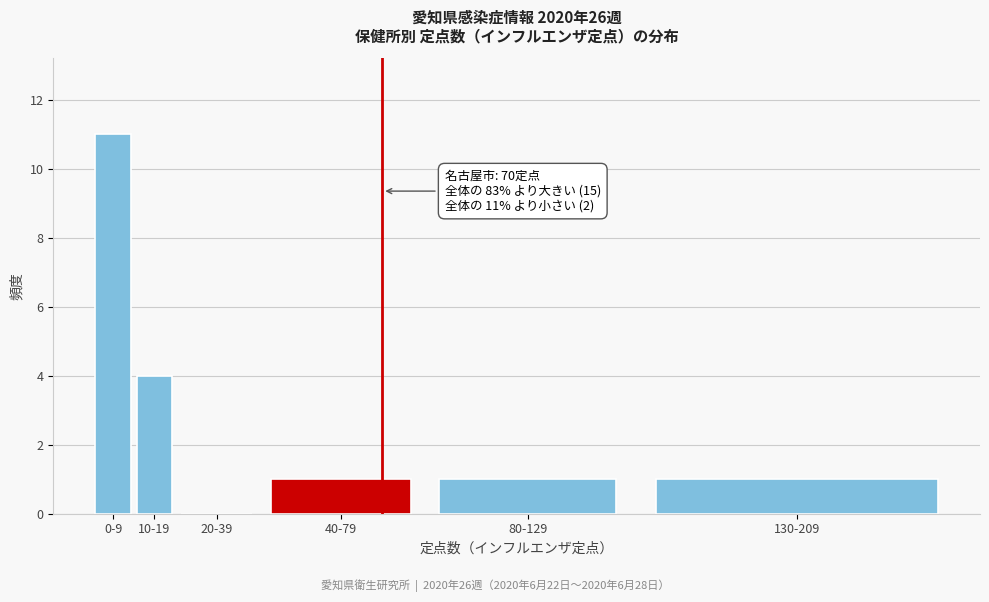

Reading right to left, transcribe all the data shown in this chart.

130-209=1	80-129=1	40-79=1	20-39=0	10-19=4	0-9=11